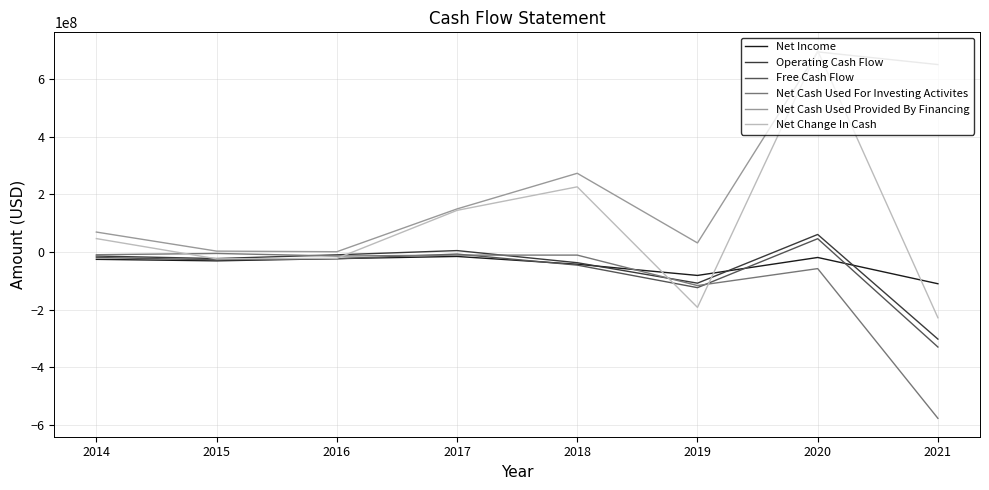

Which series has the widest spread of values?

Net Change In Cash